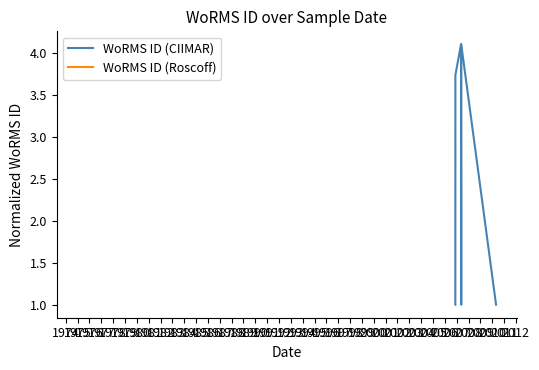

Count the number of values greater than 1.

5